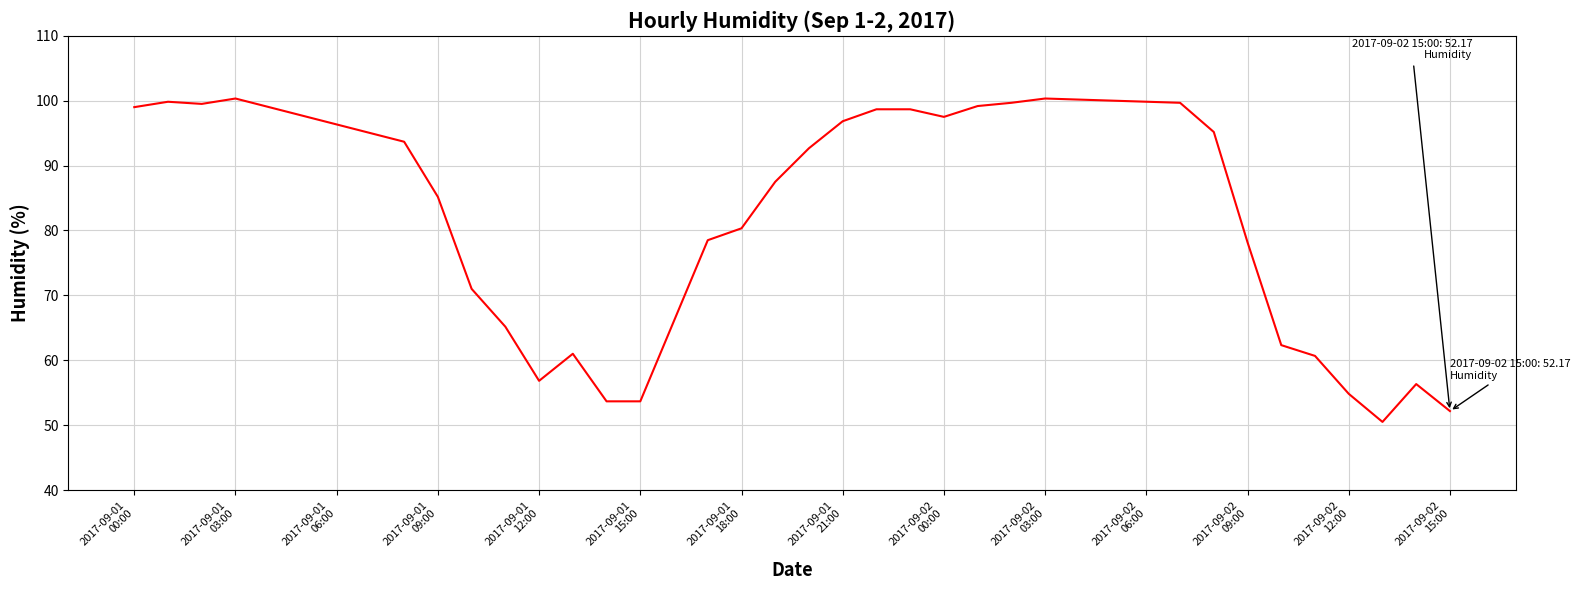

What is the sum of all values?

2578.5